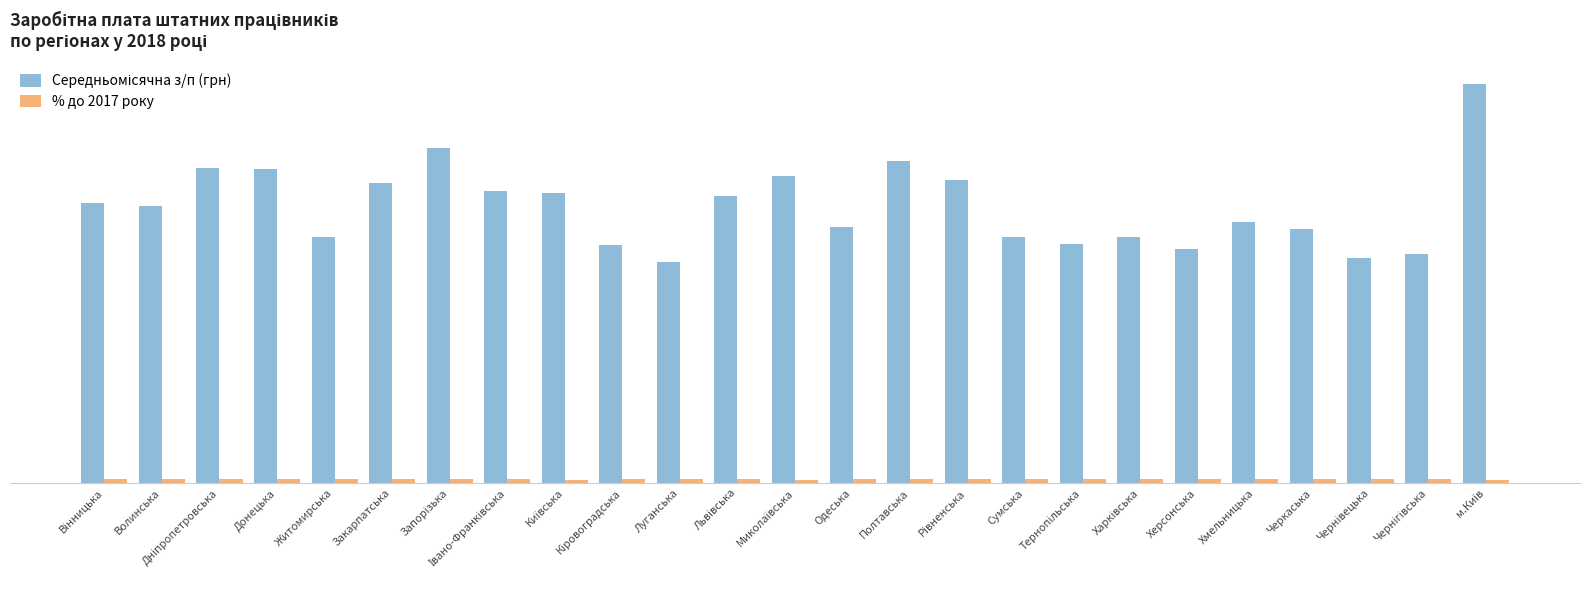

Are the bars grouped side by side (vs. stacked)?

Yes